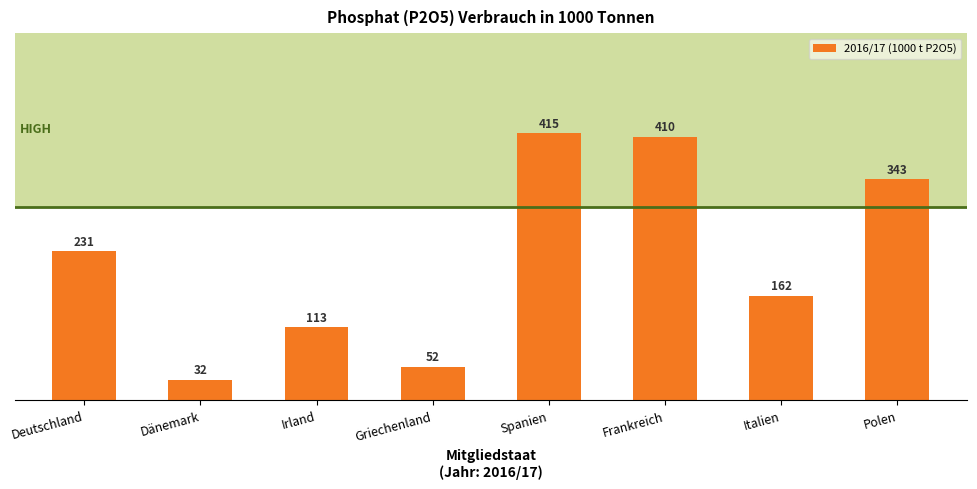

Between Griechenland and Deutschland, which is larger?

Deutschland